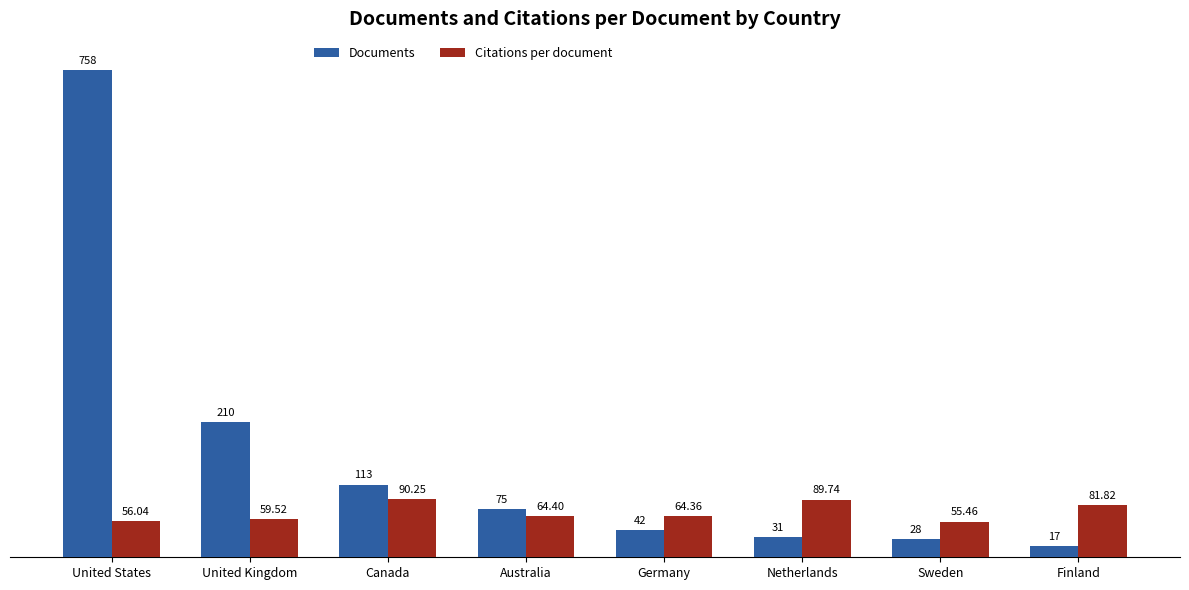

What is the difference between the maximum and second lowest values in the Documents series?

730.0